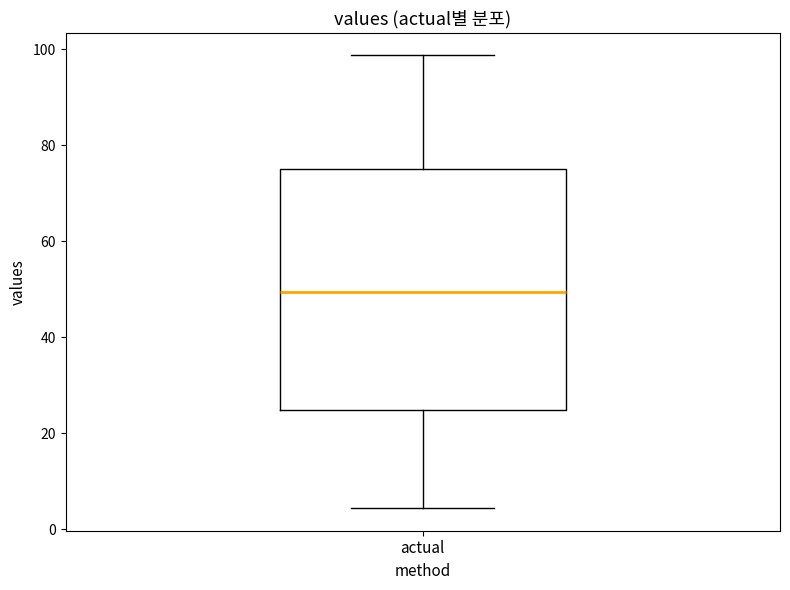

Read this box plot against the y-axis: the position of the median line, the range covered by the box, and the ends of both whiskers. The values are not printed on the chart, so give them approximately, as read against the axis.

median 50, box 24 to 74, whiskers 4 to 98